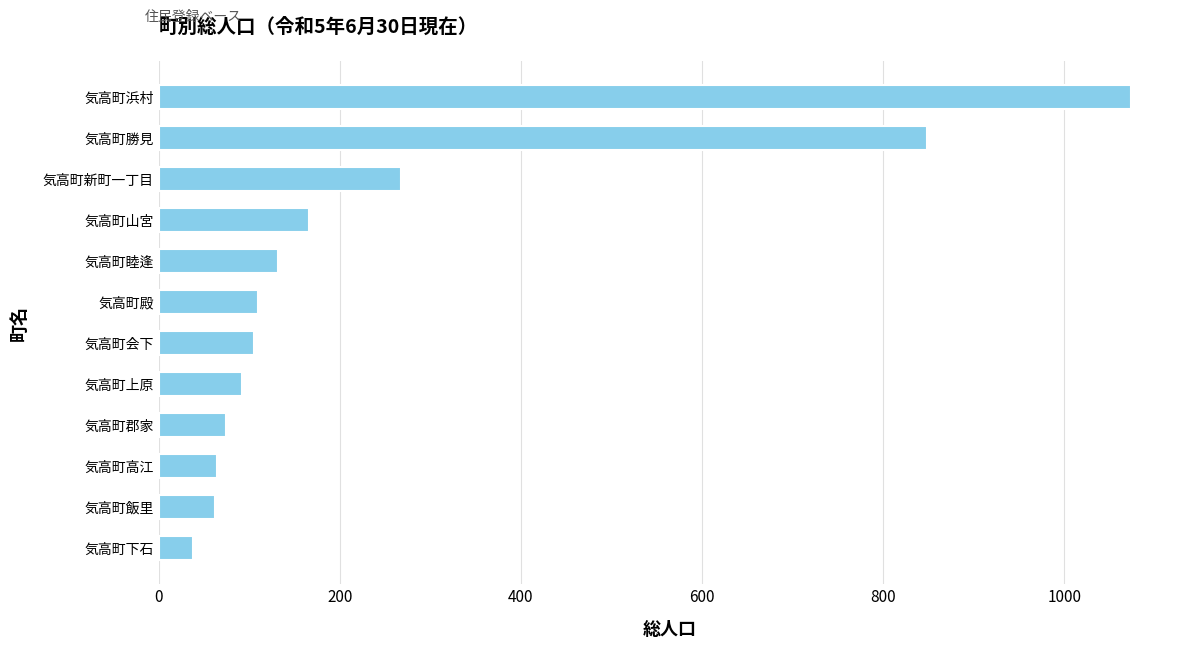

The value at 気高町下石 is 38. True or false?

True